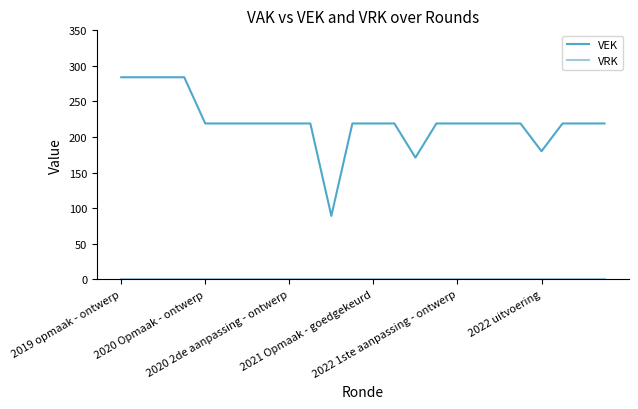

What is the maximum value shown in the chart?

284